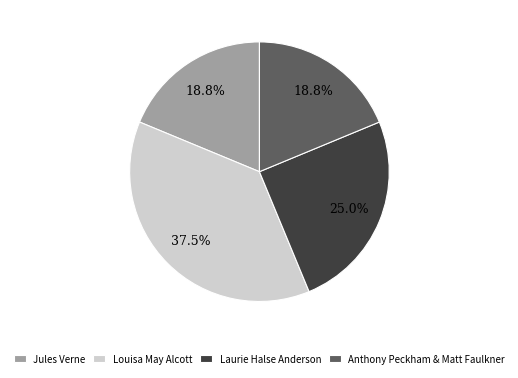

Which slice is the largest?

Louisa May Alcott